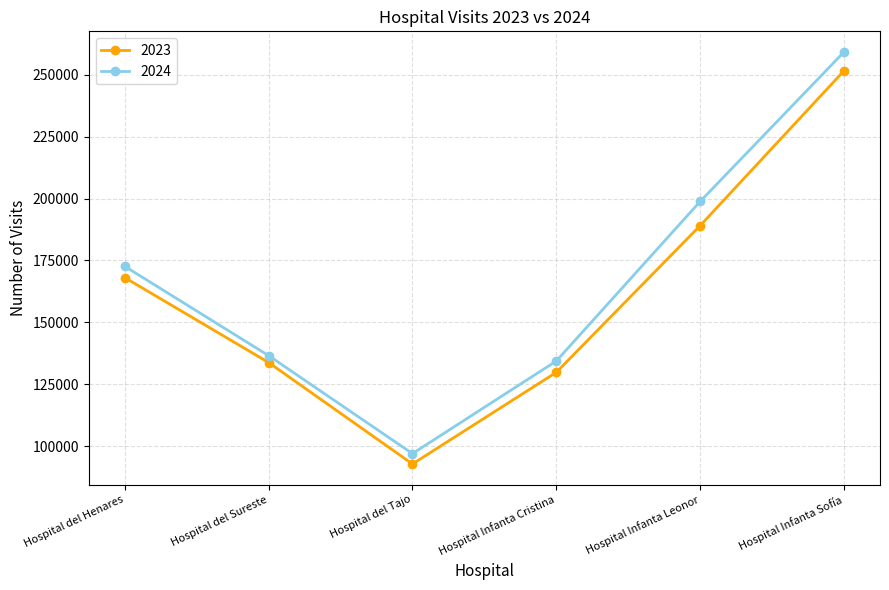

How many data points in 2023 are less than 168093?

3